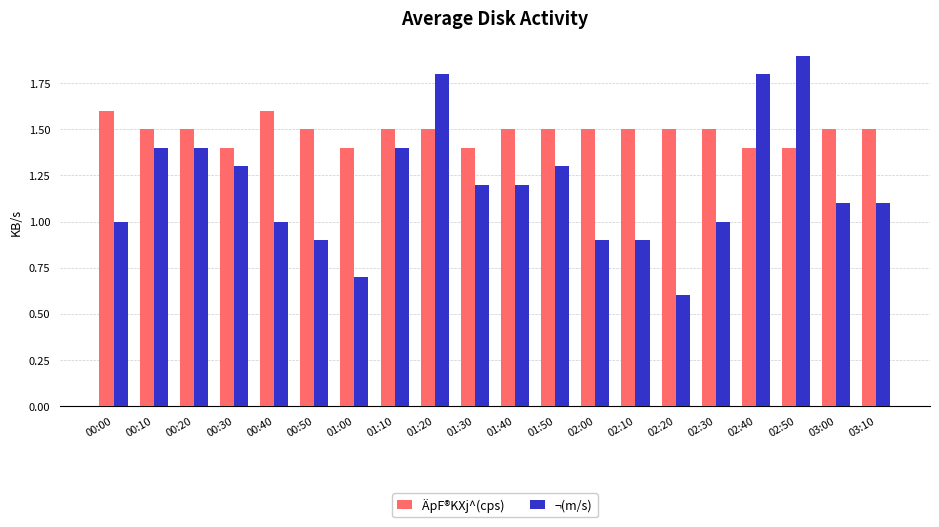

Rank the series at 00:10 from highest to lowest value.

ÄpF®KXj^(cps), ¬(m/s)